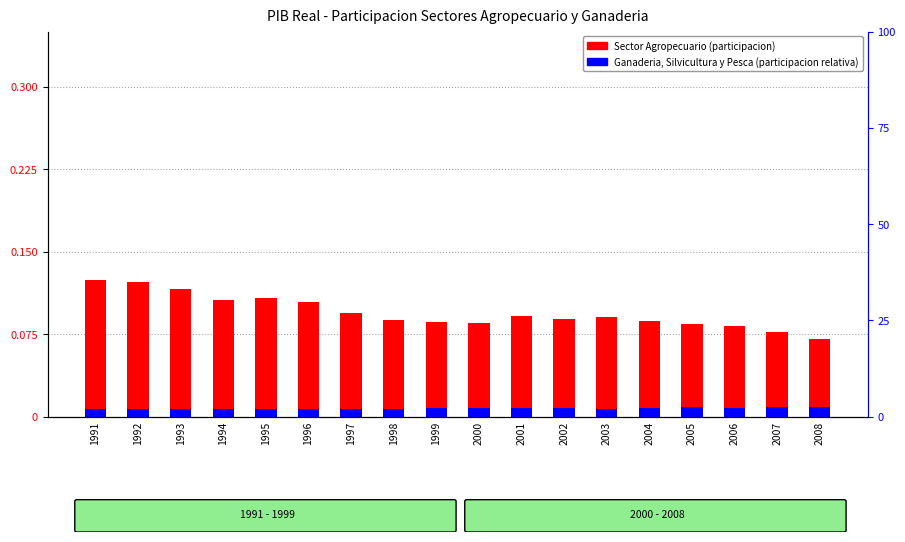

How many bars are there in each group?

2